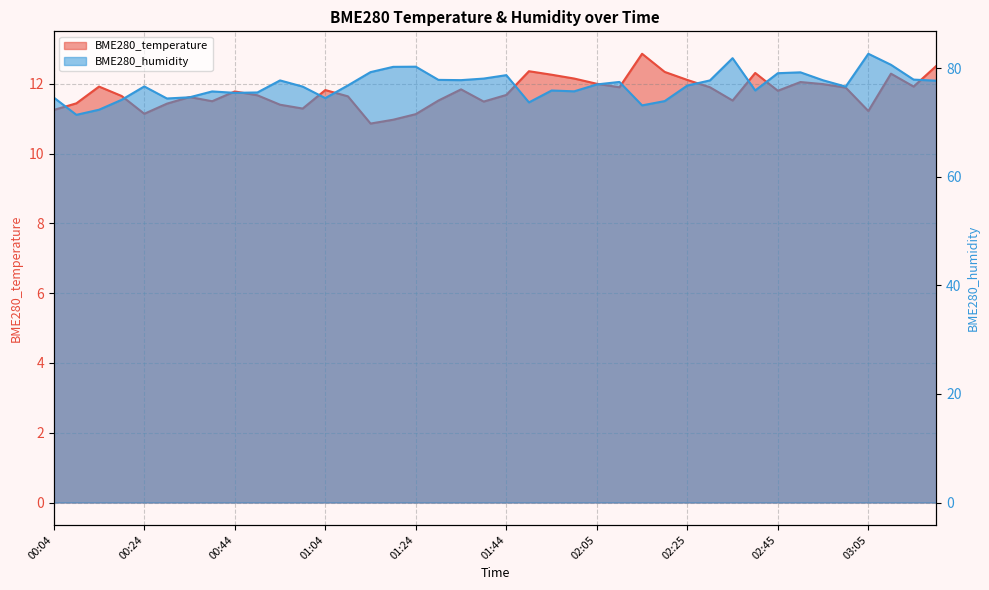

What is the difference between the maximum and second lowest values in the BME280_humidity series?

10.3